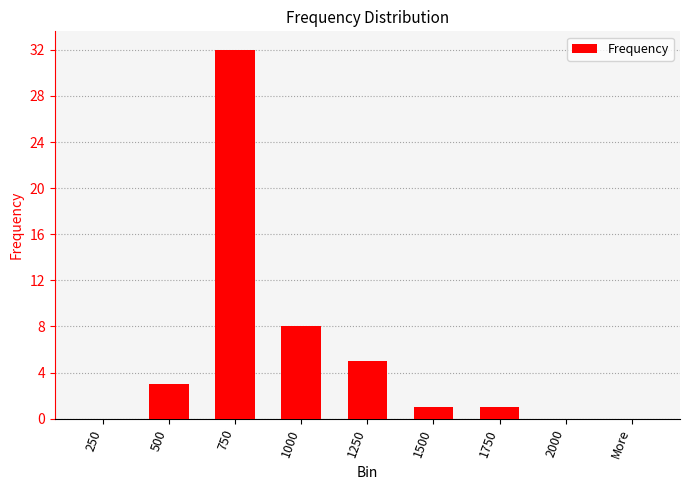

Which label corresponds to the largest value in the chart?

750